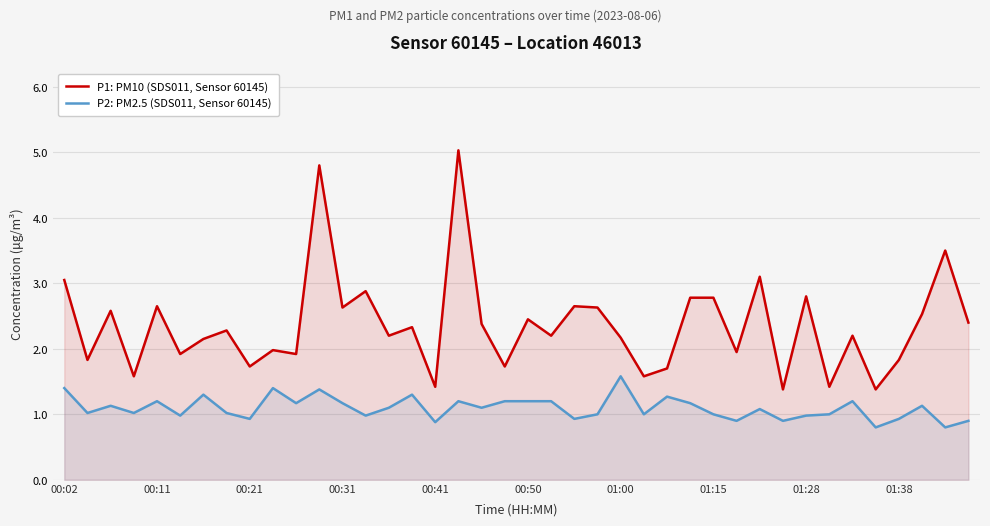

True or false: P2: PM2.5 (SDS011, Sensor 60145) and P1: PM10 (SDS011, Sensor 60145) intersect in this chart.

False